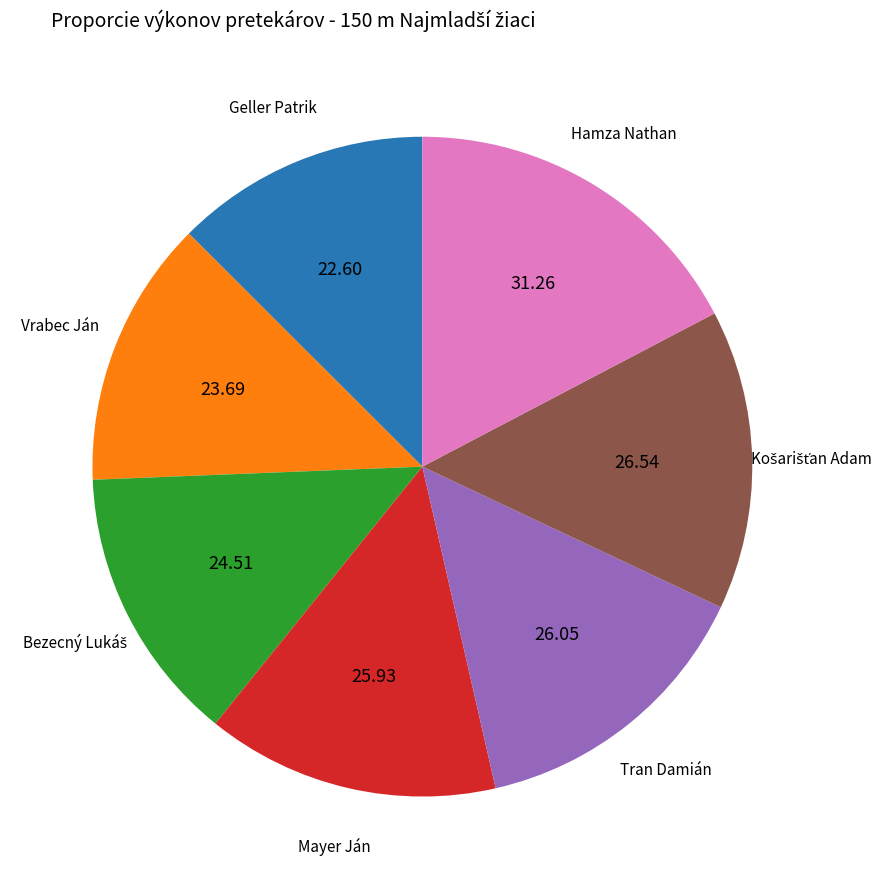

Does any single category account for the majority?

No